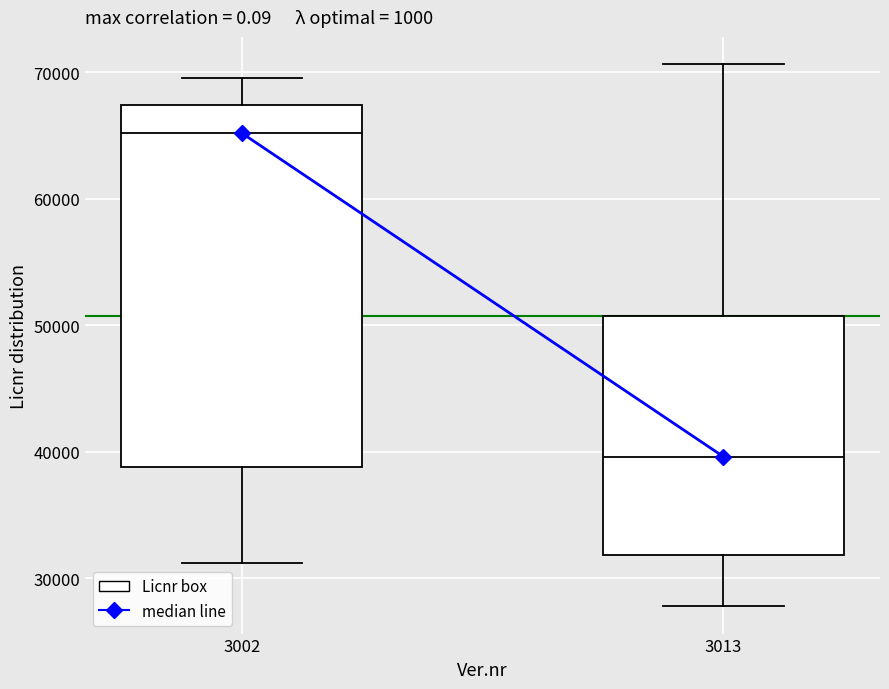

Reading left to right, read every box against the y-axis: the position of its median line, the range the box covers, and the ends of its whiskers. The values are not printed on the chart, so give them approximately, as read against the axis.

3002: median 65000, box 39000 to 67000, whiskers 31000 to 70000
3013: median 40000, box 32000 to 51000, whiskers 28000 to 71000